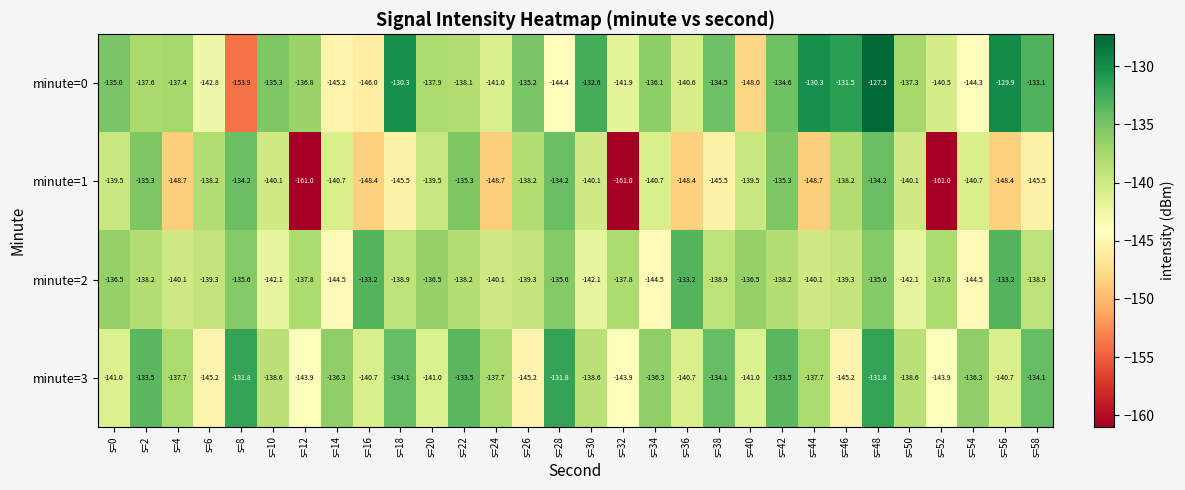

What value does the minute=1 series have at s=50?

-140.1